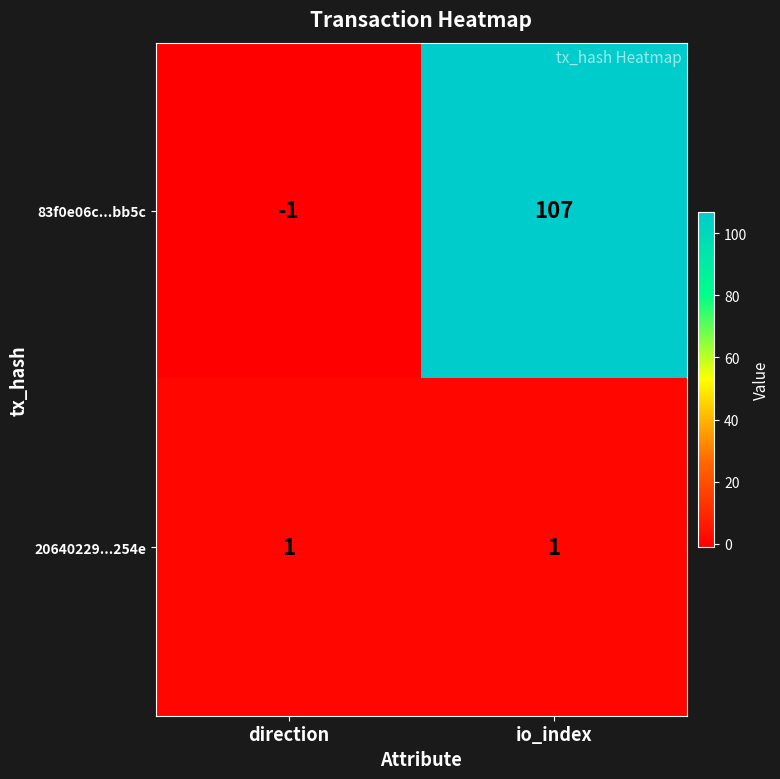

What is the spread (max minus min) of values at direction?

2